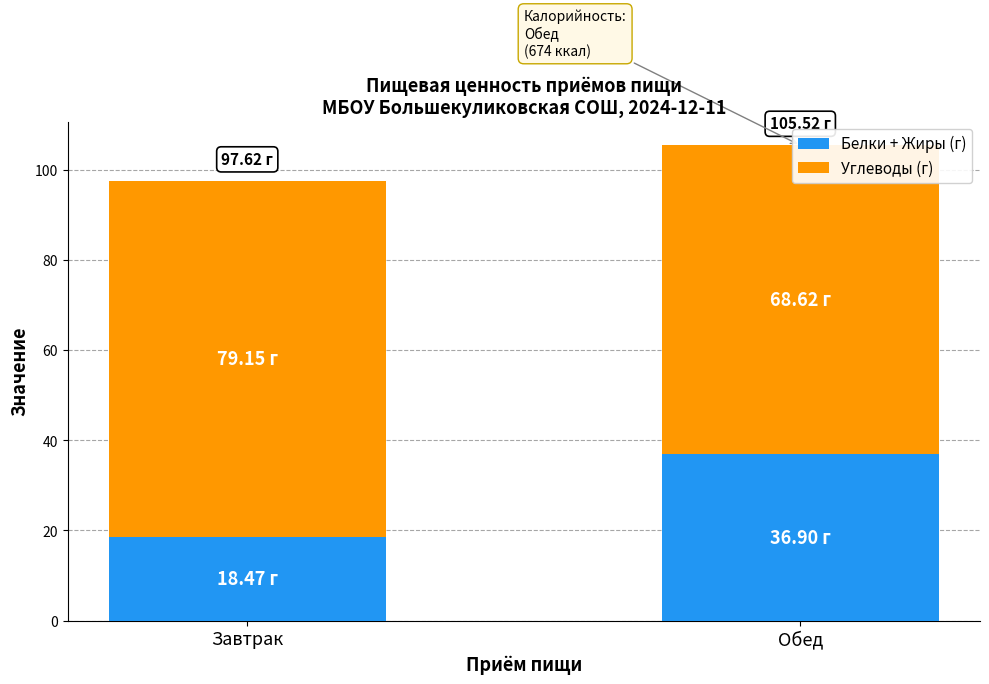

Rank the series by their maximum value, from lowest to highest.

Белки + Жиры (г), Углеводы (г)